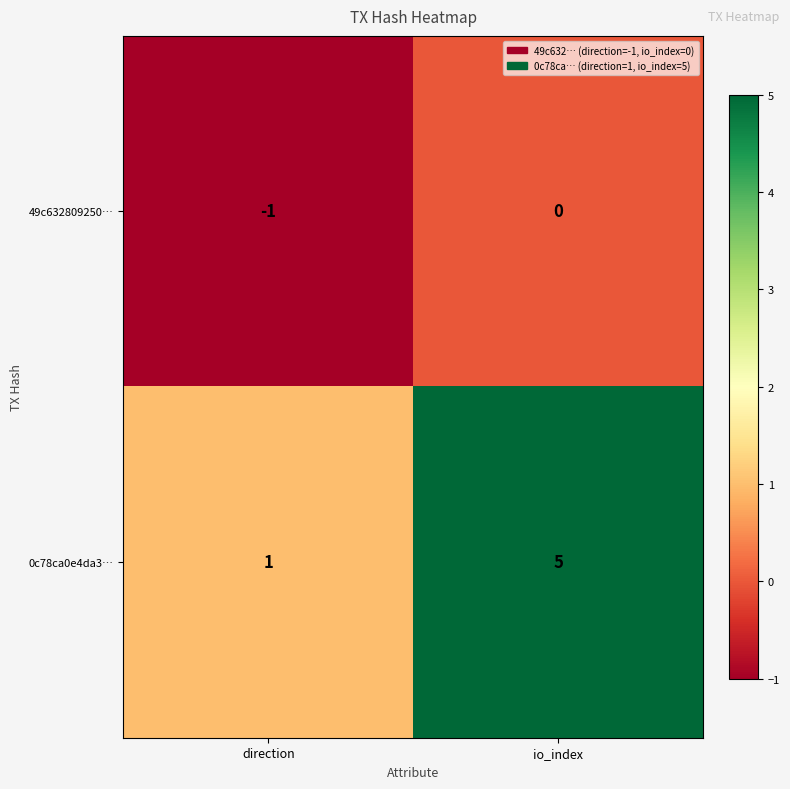

What is the sum of the 0c78ca0e4da3… values at io_index and direction?

6